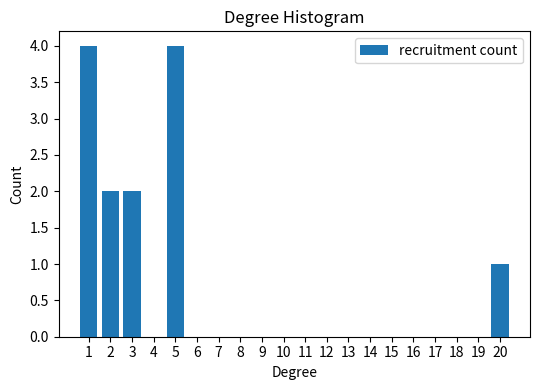

Reading left to right, list all the values displayed in this chart.

1=4	2=2	3=2	4=0	5=4	6=0	7=0	8=0	9=0	10=0	11=0	12=0	13=0	14=0	15=0	16=0	17=0	18=0	19=0	20=1